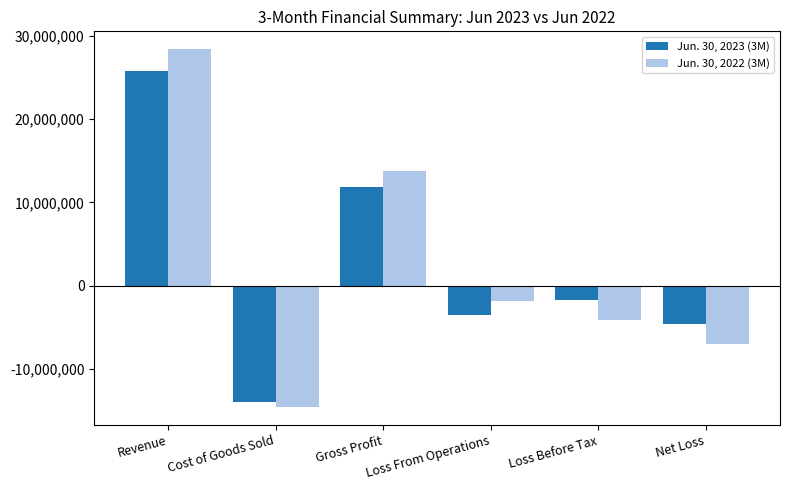

How many values in Jun. 30, 2023 (3M) are above zero?

2